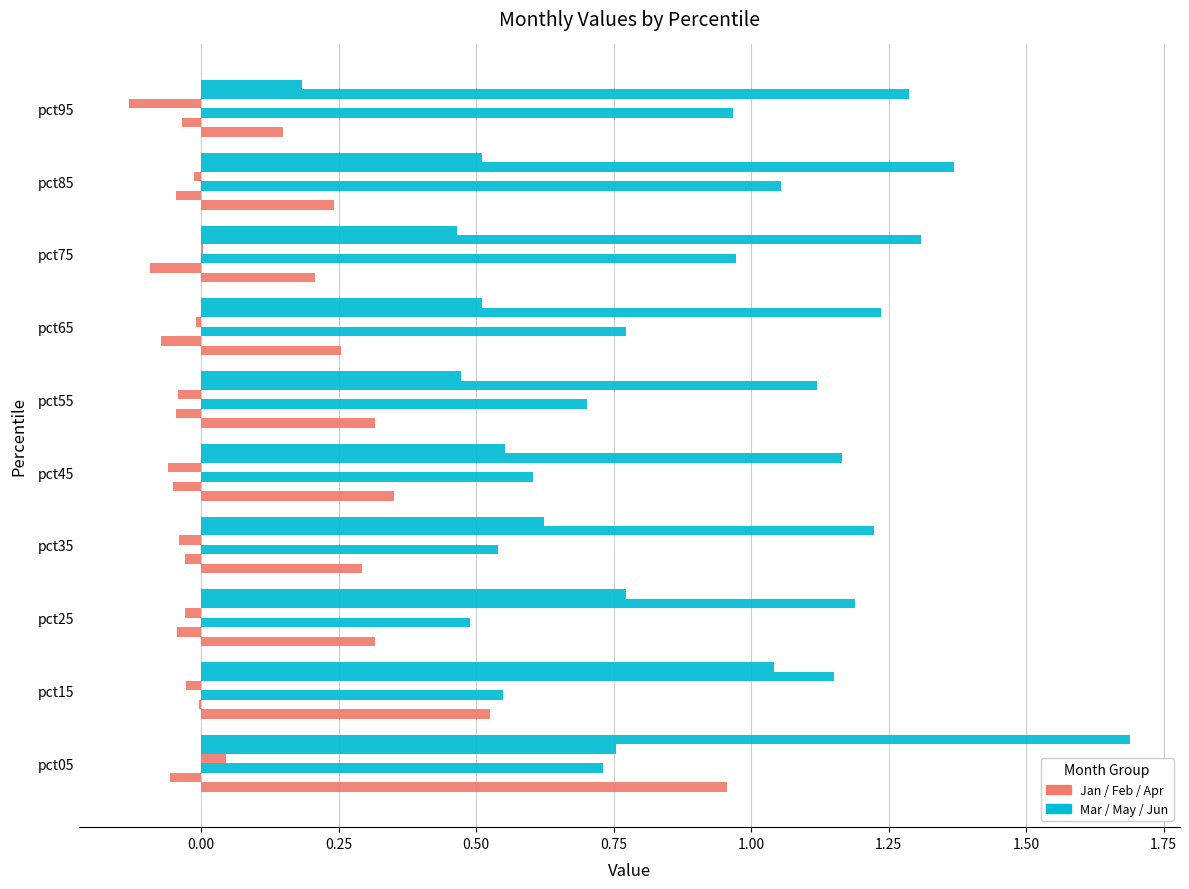

Count the number of data series in this chart.

6